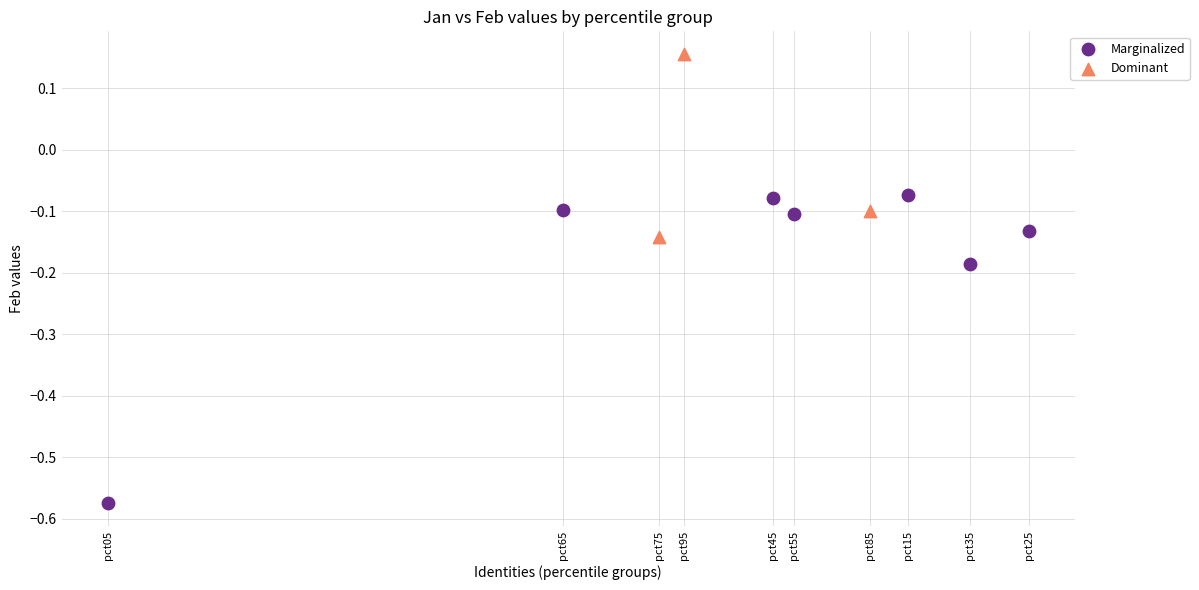

What are all the series names shown in the legend?

Marginalized, Dominant